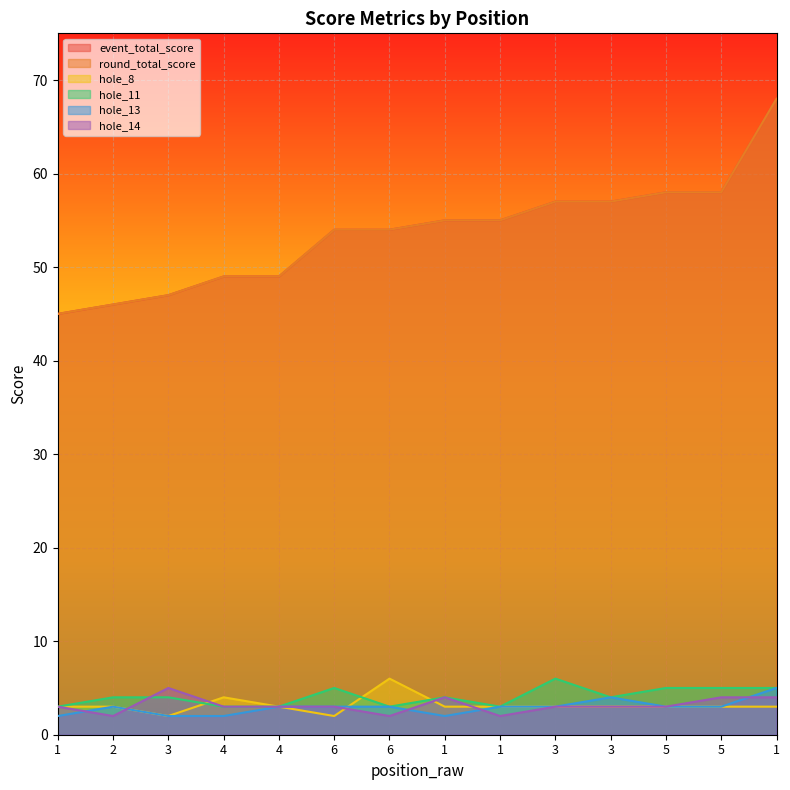

True or false: hole_11 and event_total_score intersect in this chart.

False